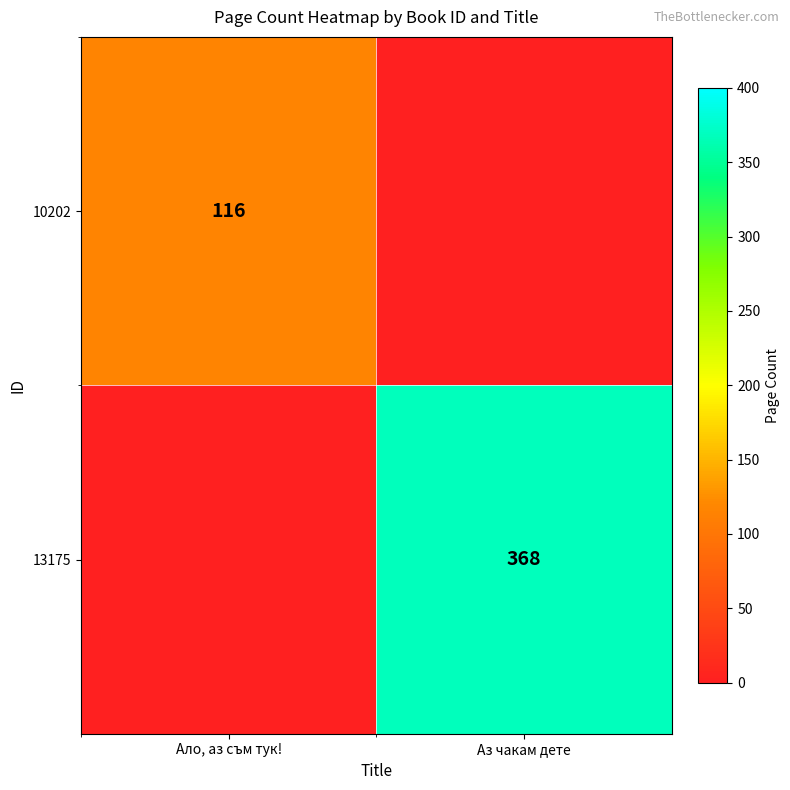

Is it true that 10202 equals 116 at Ало, аз съм тук!?

True